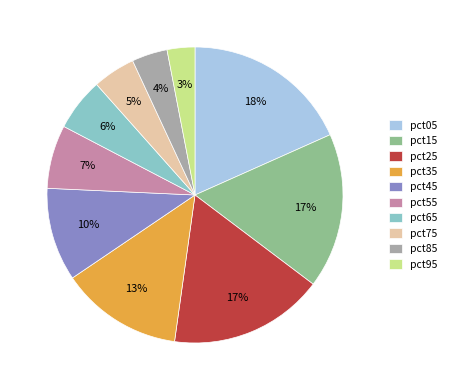

Which has a higher value, pct85 or pct15?

pct15